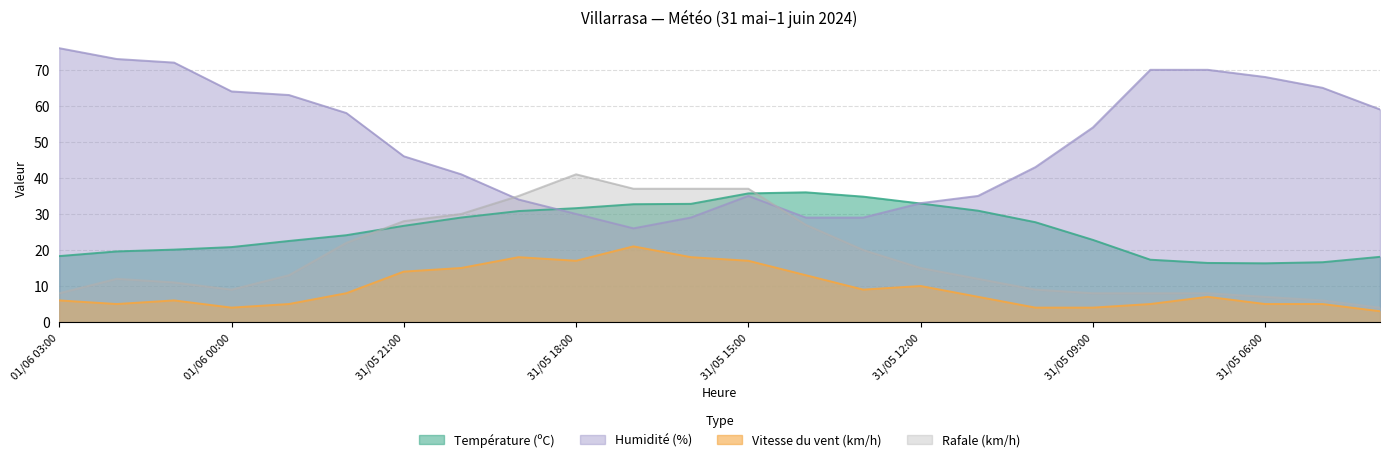

Is it true that Humidité (%) equals 72.0 at 01/06 01:00?

True